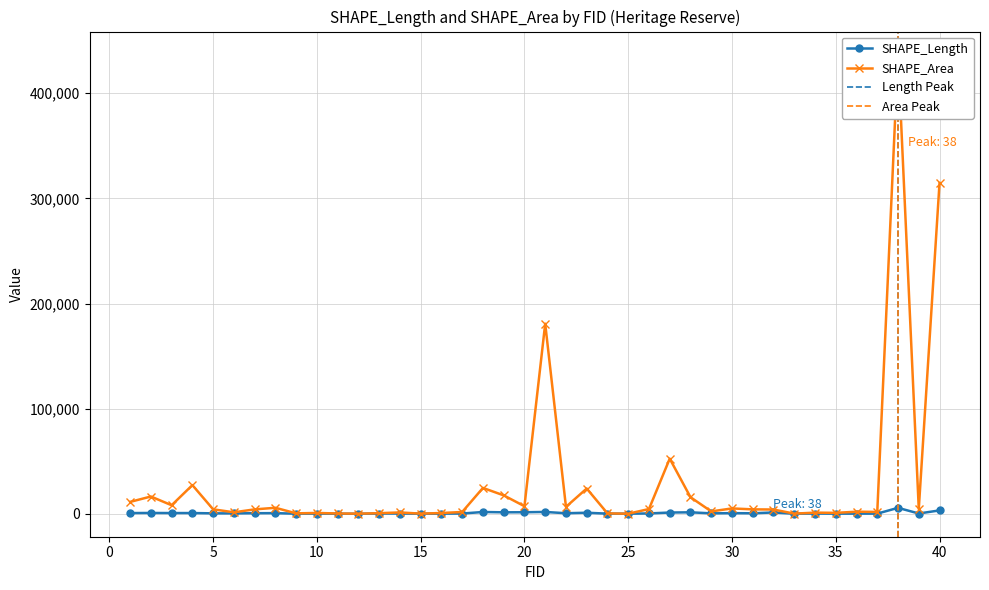

Where is the first local minimum for SHAPE_Area?

3